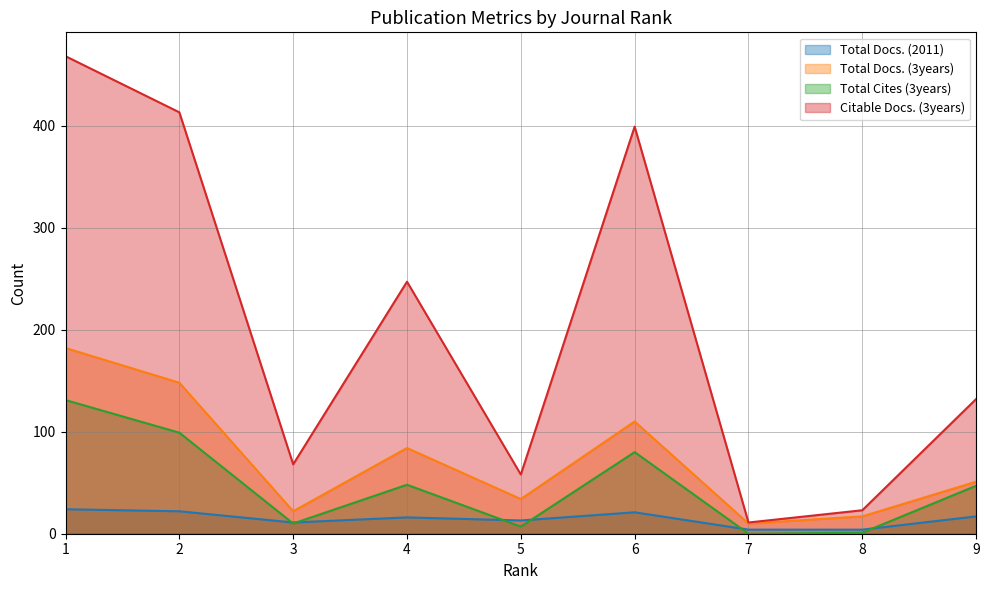

The value of Citable Docs. (3years) at 9 is 65. True or false?

False